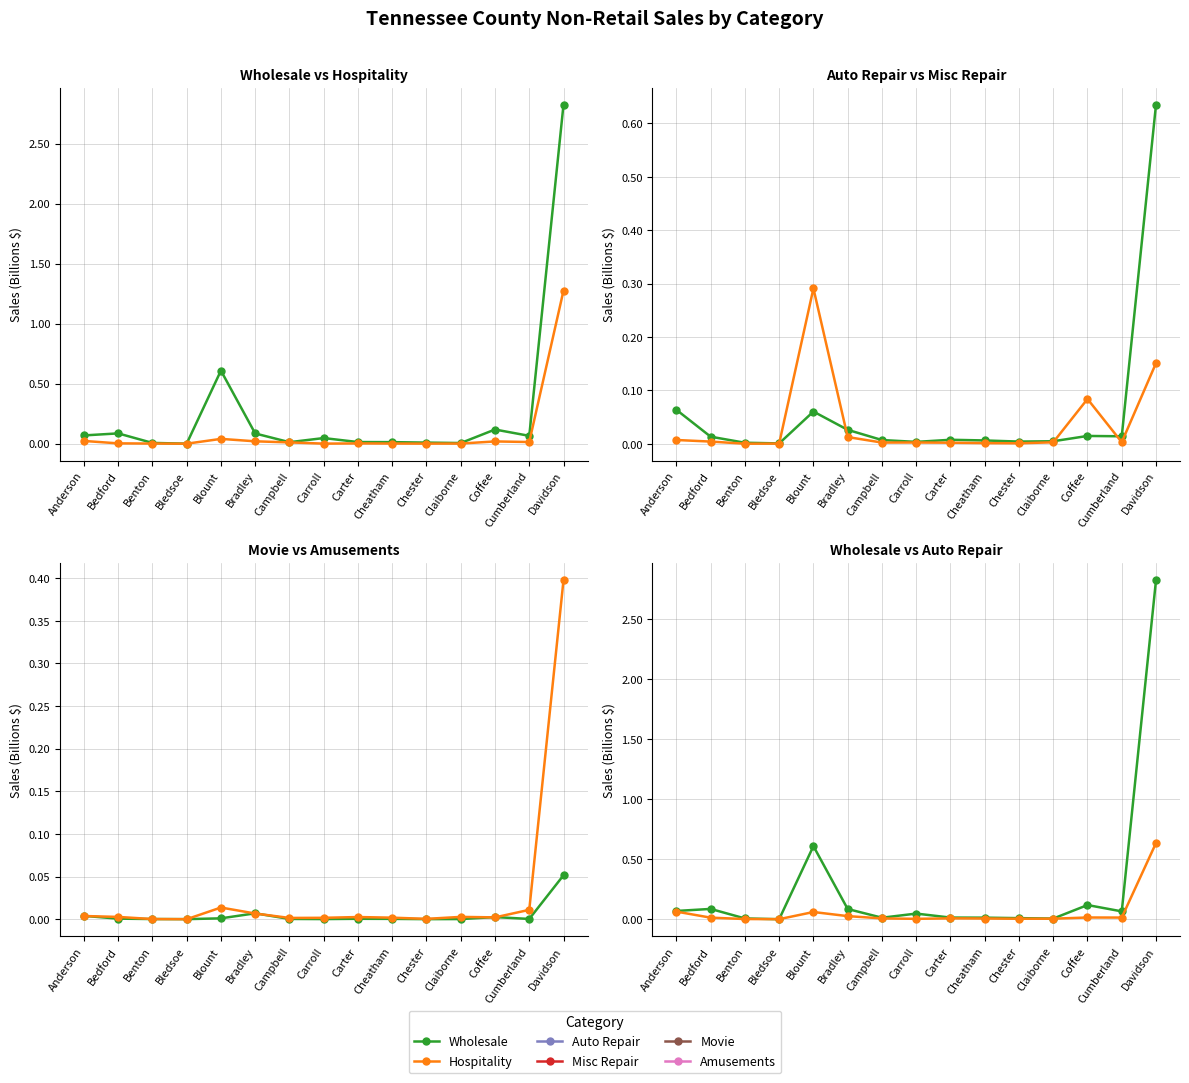

At which label is Wholesale closest to 1?

Blount